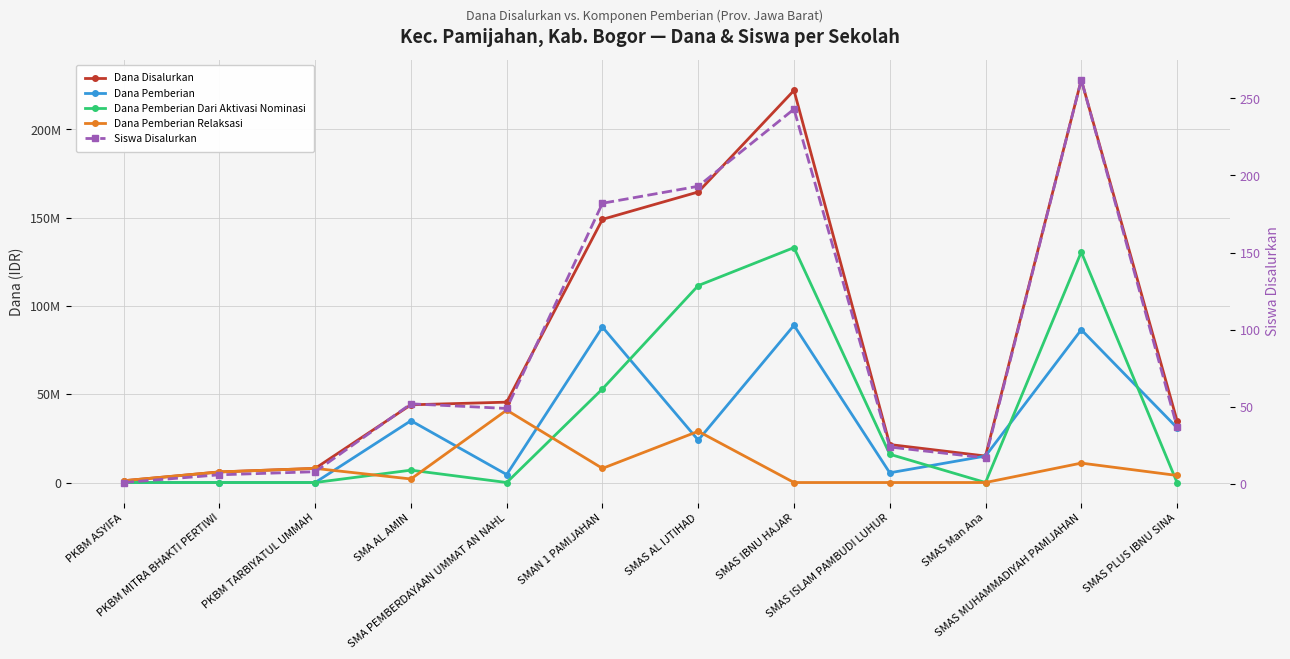

Where does the Dana Pemberian Relaksasi series first go above 6000000?

PKBM TARBIYATUL UMMAH